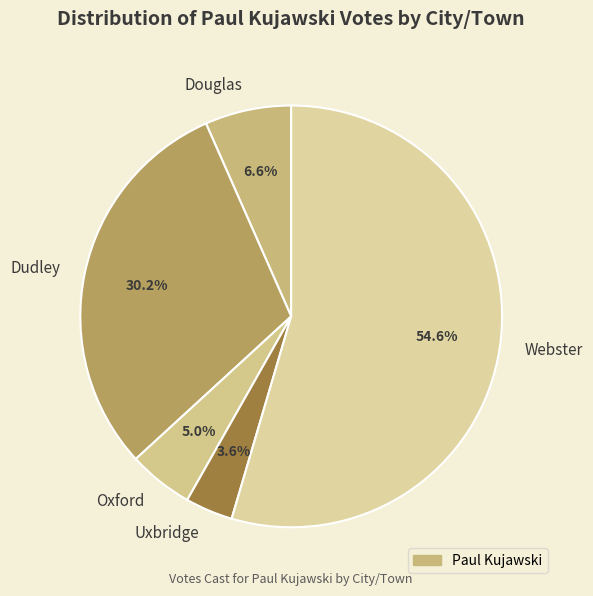

To the nearest percent, what is the combined percentage of Dudley and Douglas?

37%